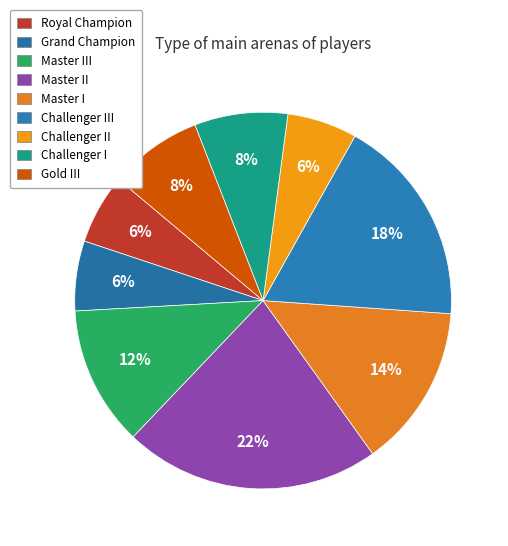

Count the number of slices in the pie.

9